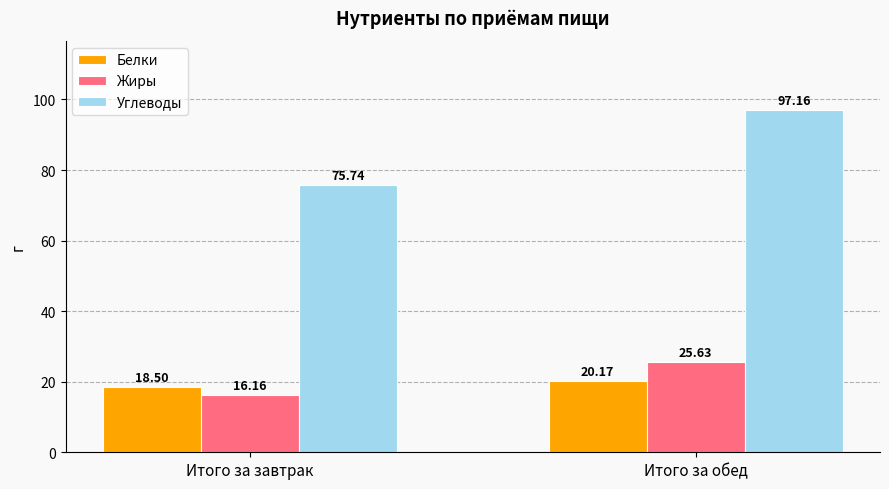

How many distinct data groups are displayed?

3